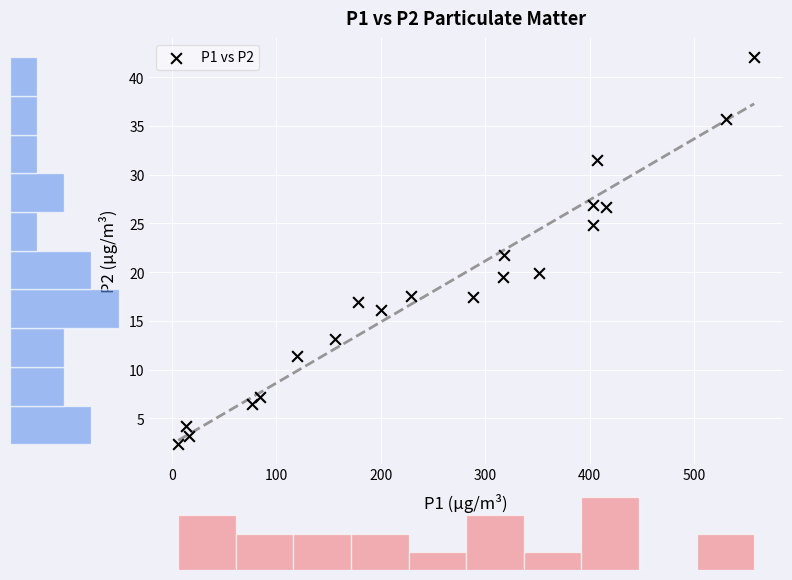

What is the range of X values (max minus min)?

551.6